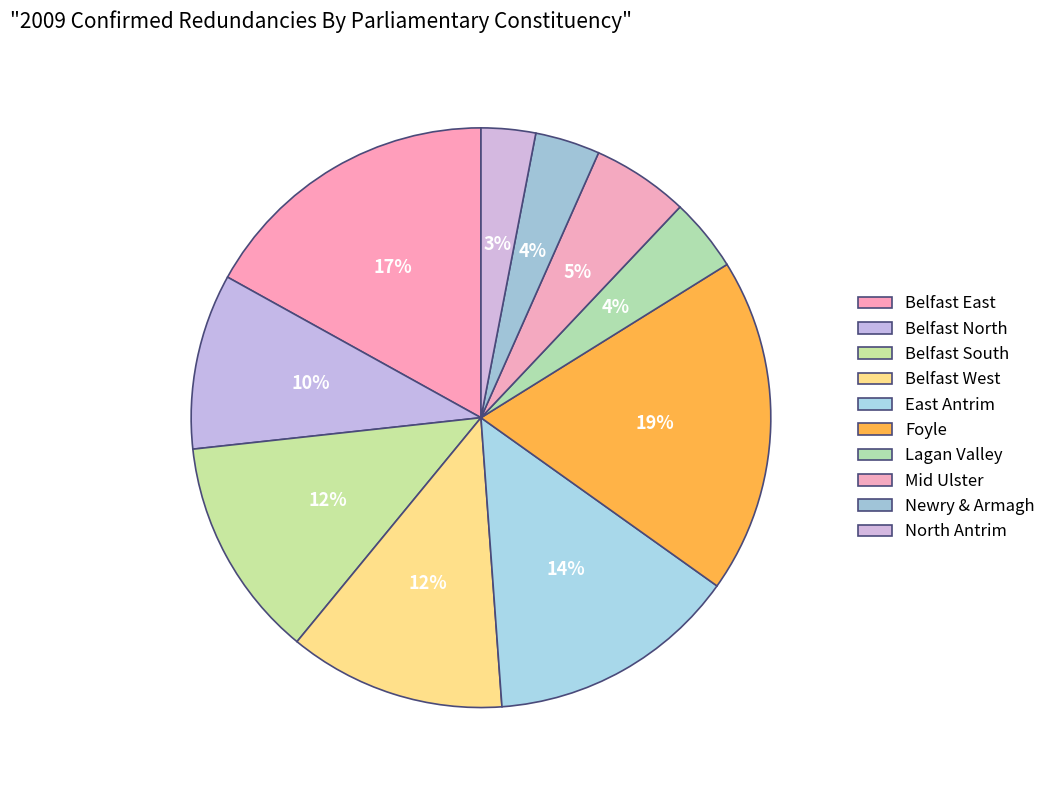

Which category has the smallest portion of the pie?

North Antrim